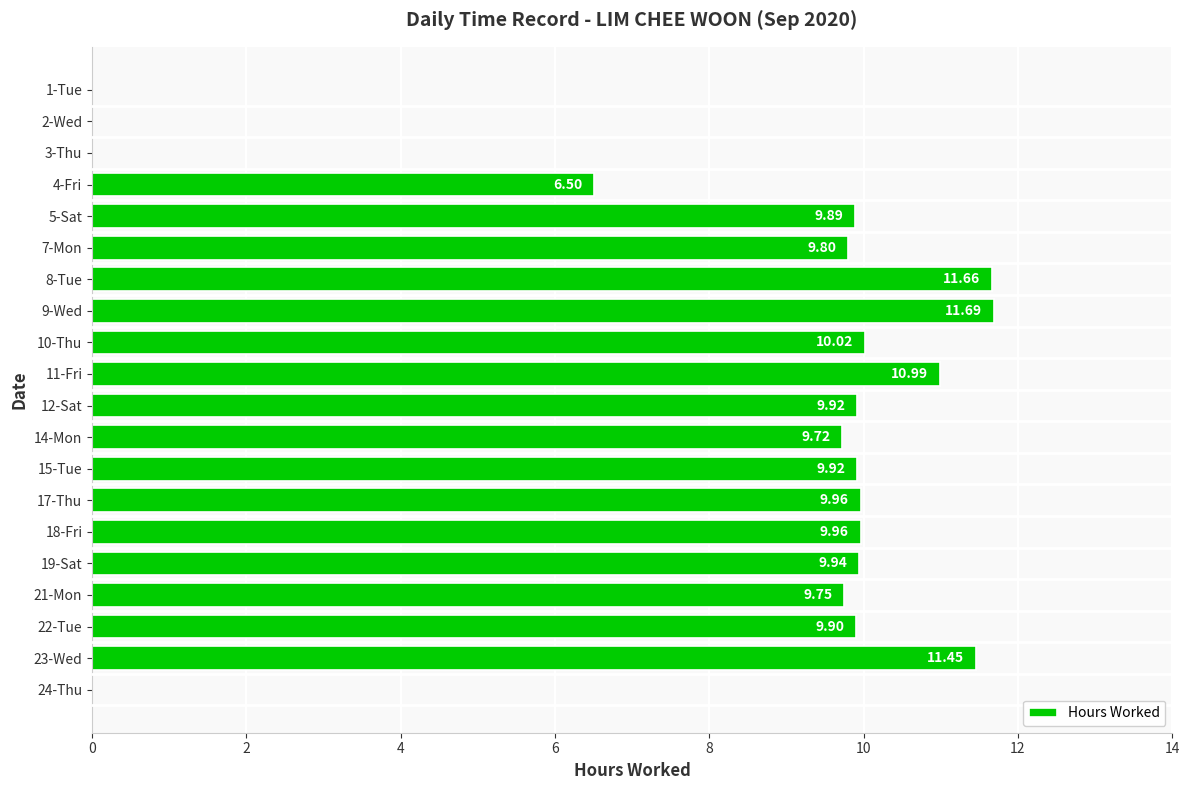

What is the change in value from 1-Tue to 8-Tue?

+11.7